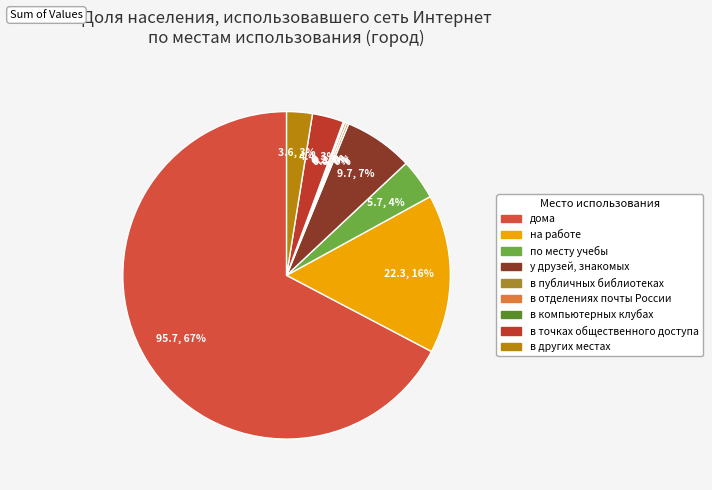

To the nearest percent, what is the average slice percentage?

11%